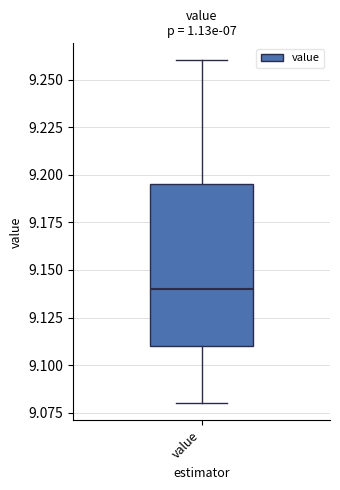

Transcribe this box plot: give where the median line is, the range the box spans, and where the two whiskers end, as read against the y-axis. The values are not printed on the chart, so give them approximately, as read against the axis.

median 9.140, box 9.110 to 9.195, whiskers 9.080 to 9.260